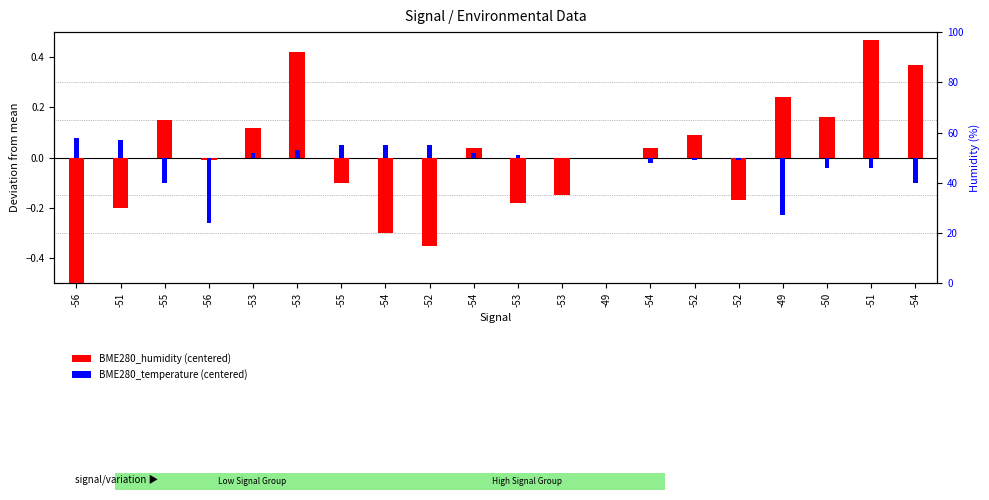

At how many categories does at least one series exceed 0?

16